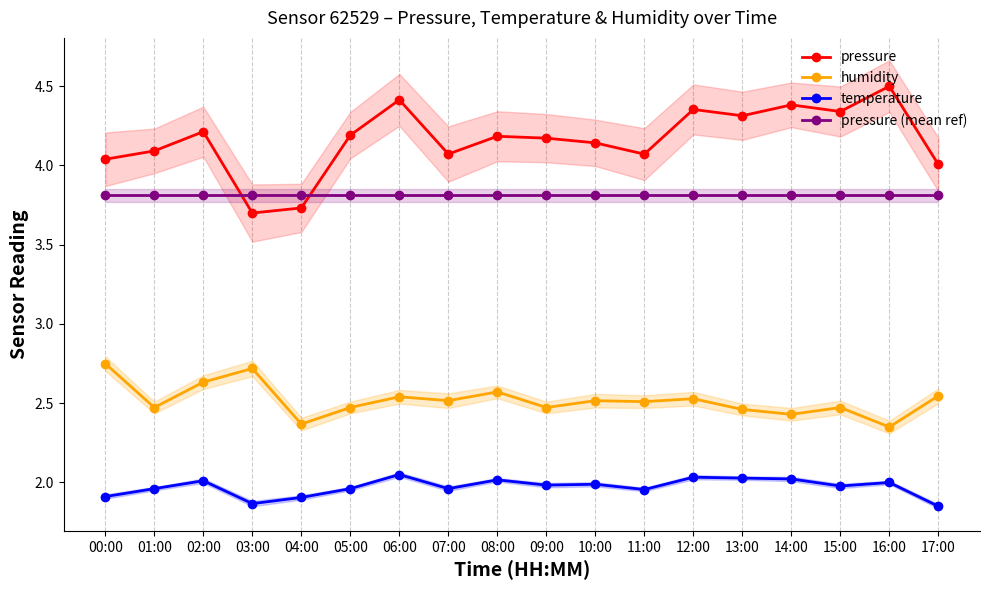

In pressure, how many points are higher than both neighbors (excluding endpoints)?

6